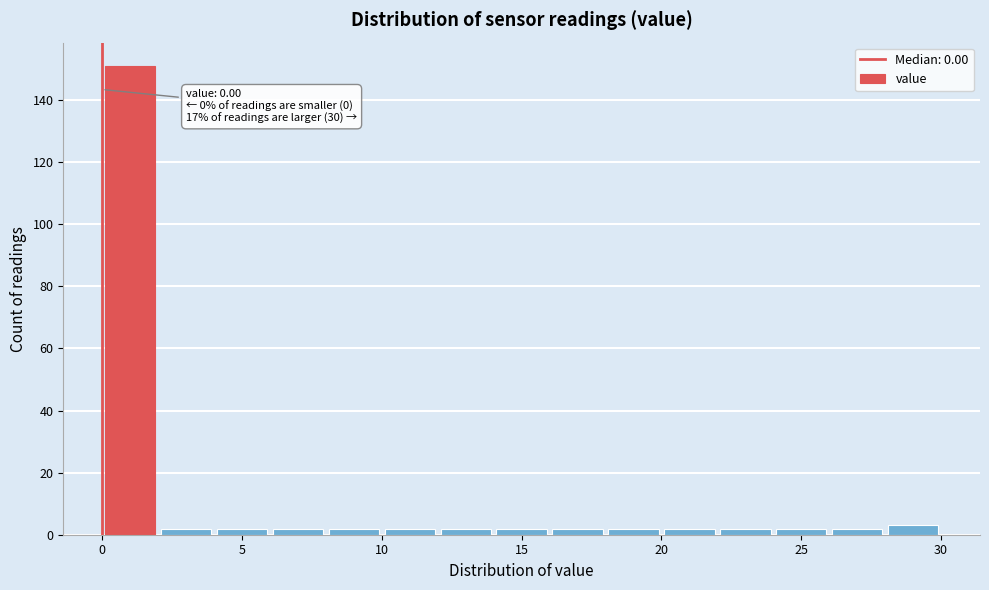

Which range on the x-axis has the tallest bar?

0 to 2